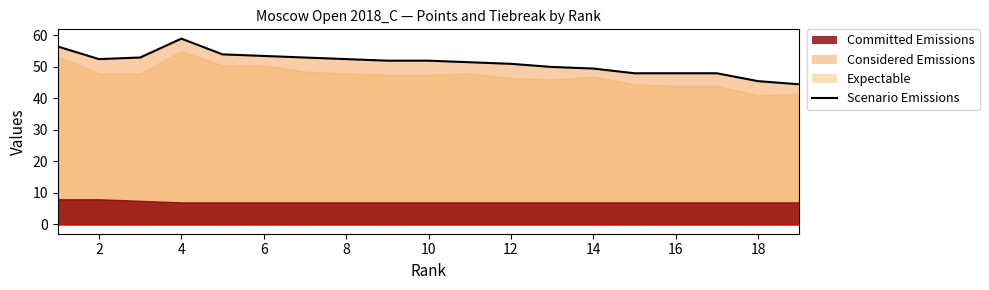

What is the value of the Expectable point at the 10th from the left?

47.5